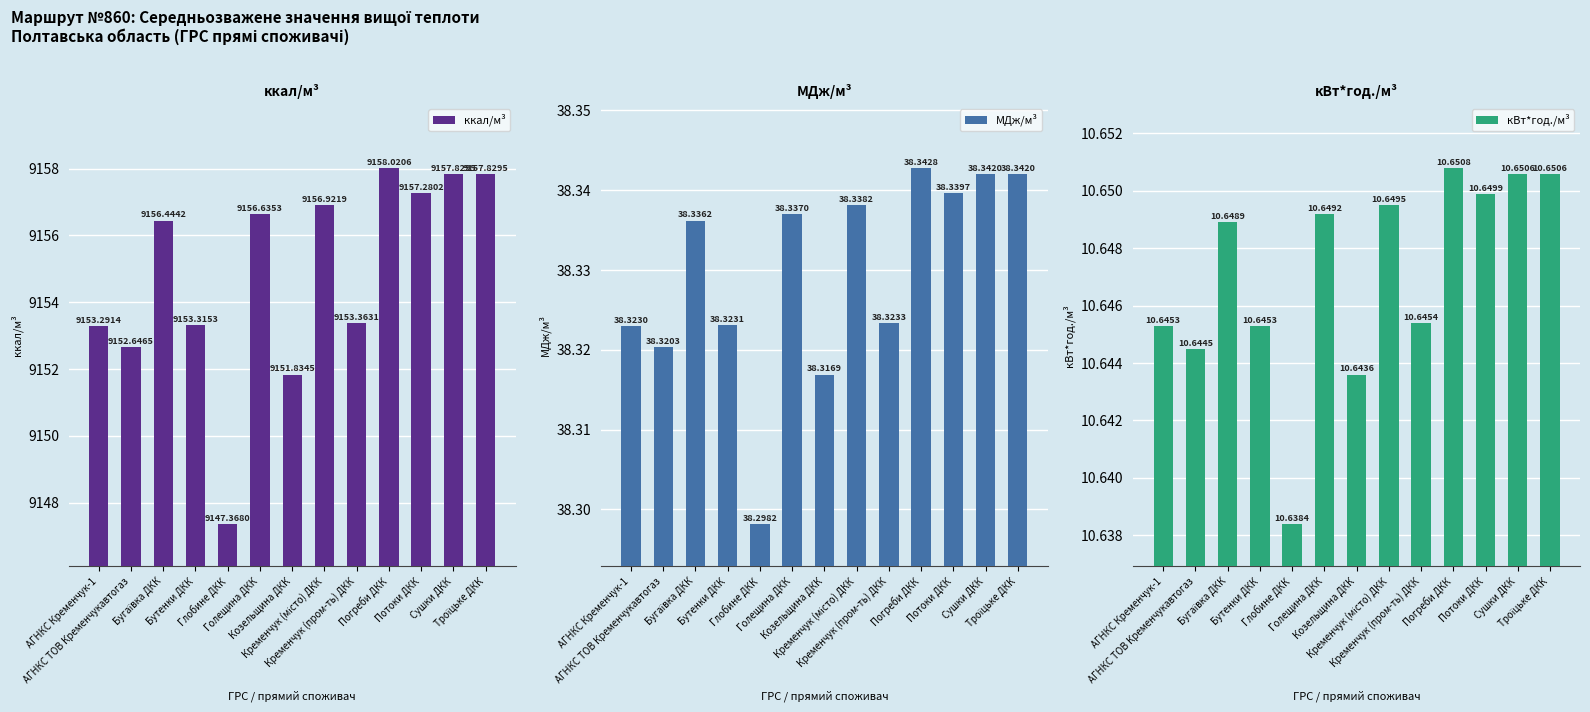

Is it true that ккал/м³ equals 9153.3 at АГНКС Кременчук-1?

True